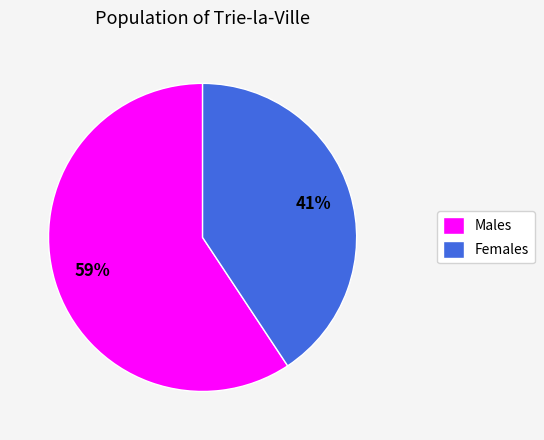

Is the sum of Males and Females greater than half?

Yes